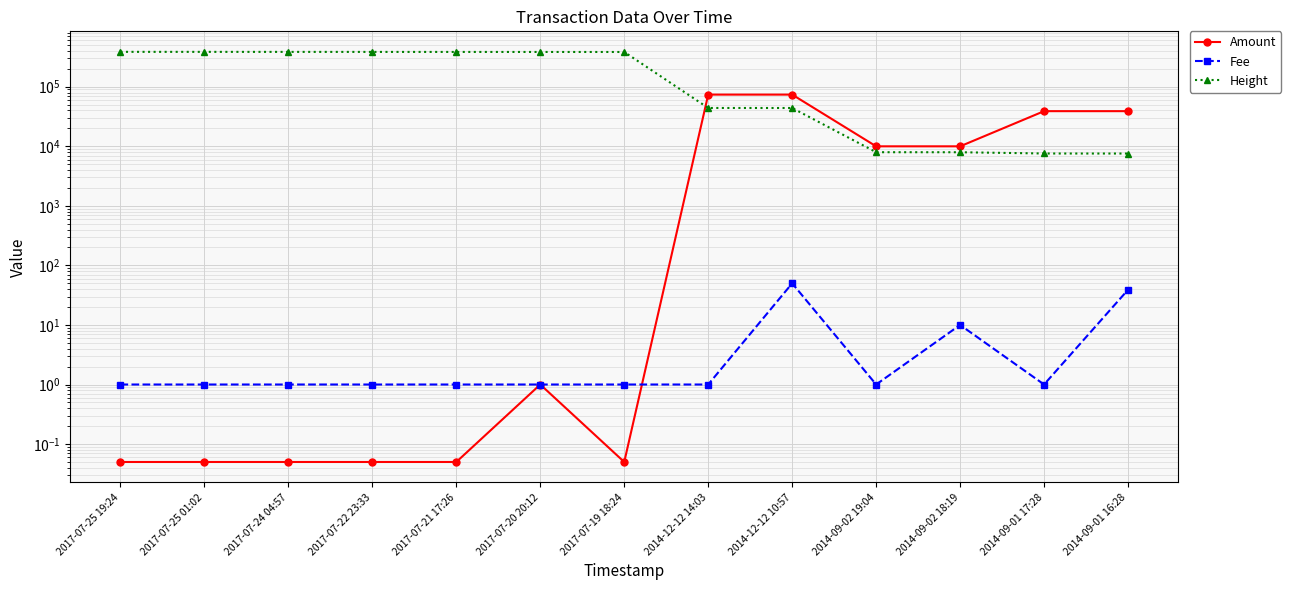

Read the Height value at 2017-07-21 17:26.

384235.0